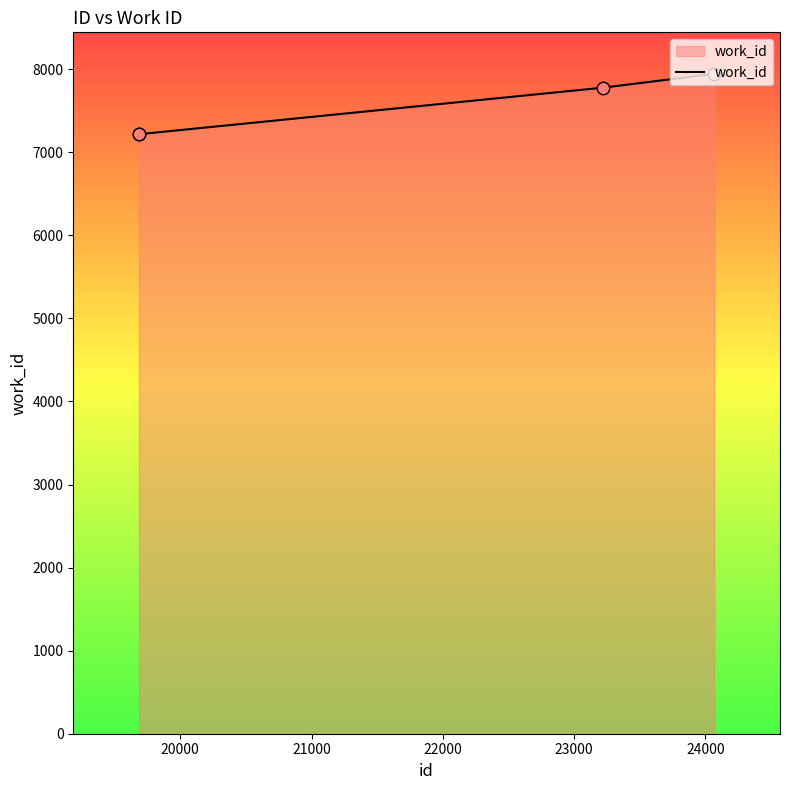

What is the average value?

7538